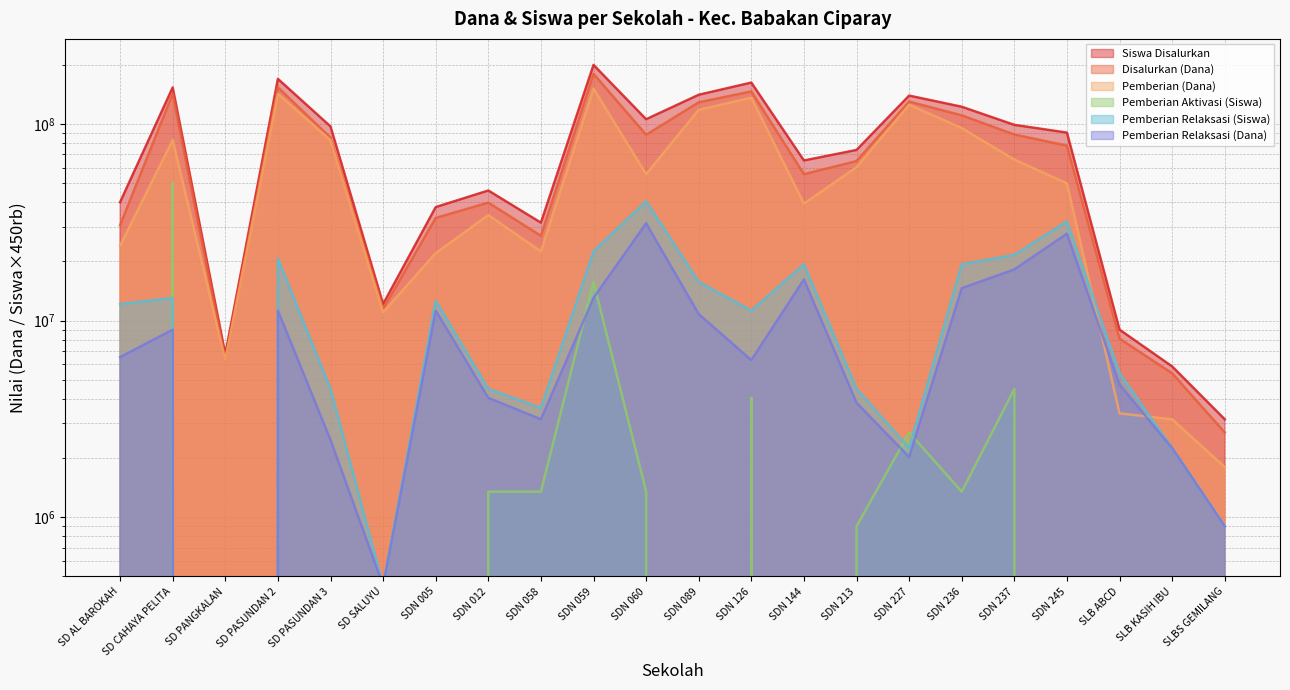

Where is the first local minimum for Pemberian (Dana)?

SD PANGKALAN